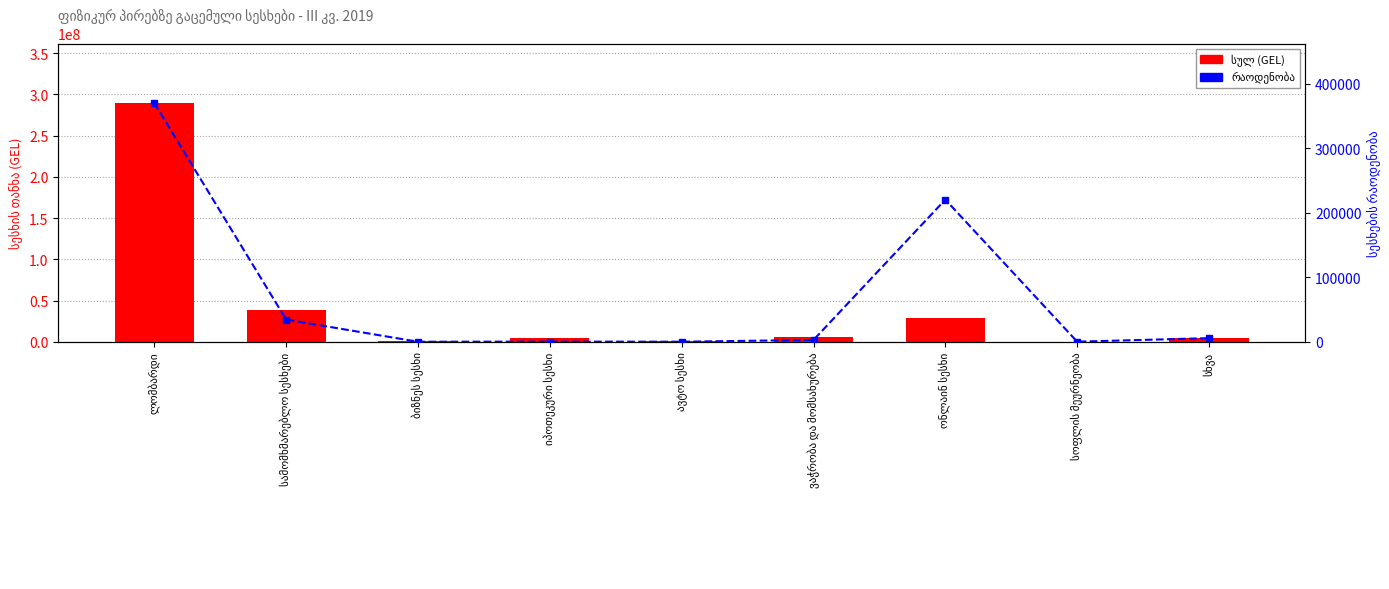

At how many categories does at least one series exceed 33934740?

2